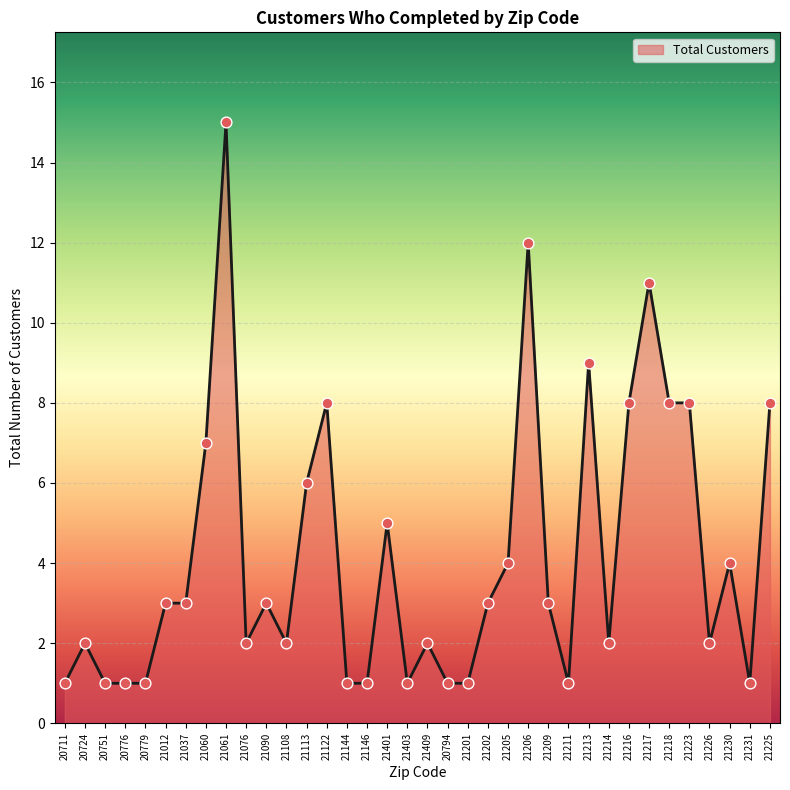

What is the ratio of the value at 21230 to the value at 20794?

4.0